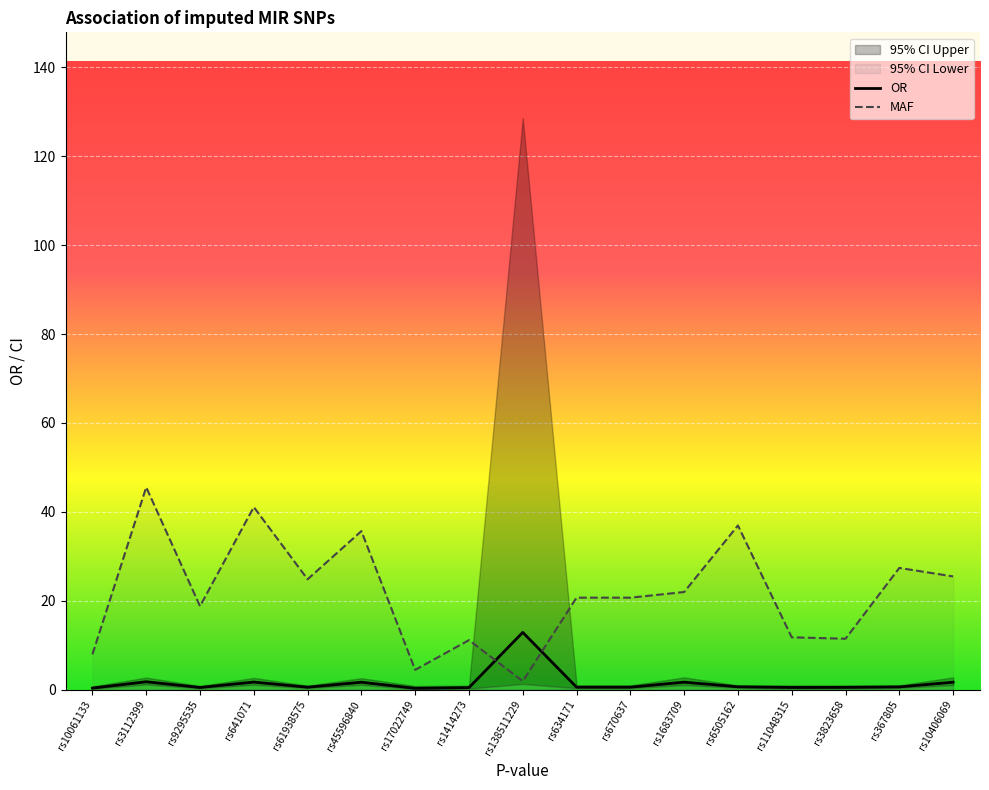

Reading right to left, what are all the values shown in this chart?

MAF: 25.5	27.4	11.5	11.8	36.9	22.0	20.7	20.7	1.9	11.2	4.5	35.7	24.8	41.1	18.8	45.5	8.0
OR: 1.7	0.6	0.5	0.5	0.6	1.7	0.6	0.6	12.9	0.5	0.3	1.7	0.6	1.7	0.5	1.8	0.4